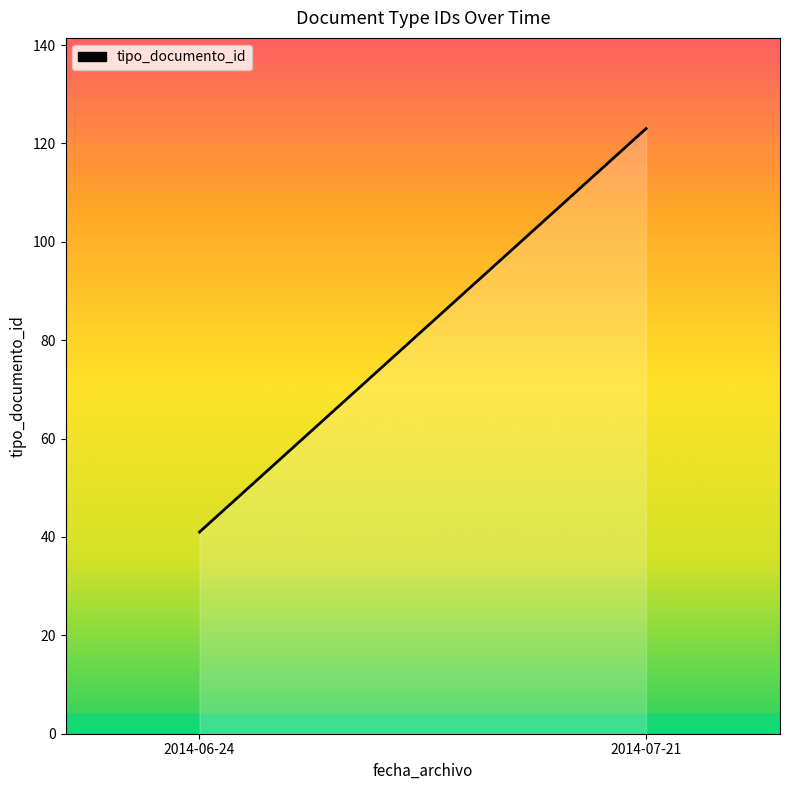

Rank the categories by value from lowest to highest.

2014-06-24, 2014-07-21